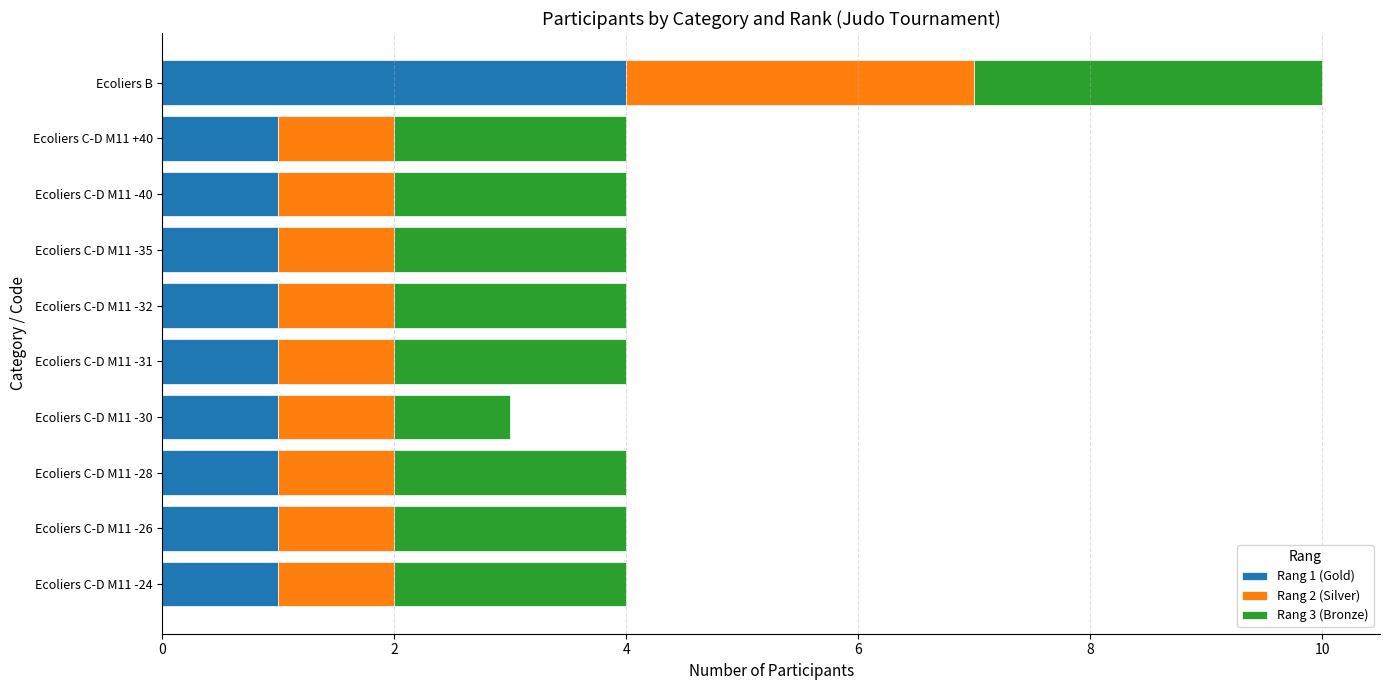

At which category is the sum across all series the highest?

Ecoliers B